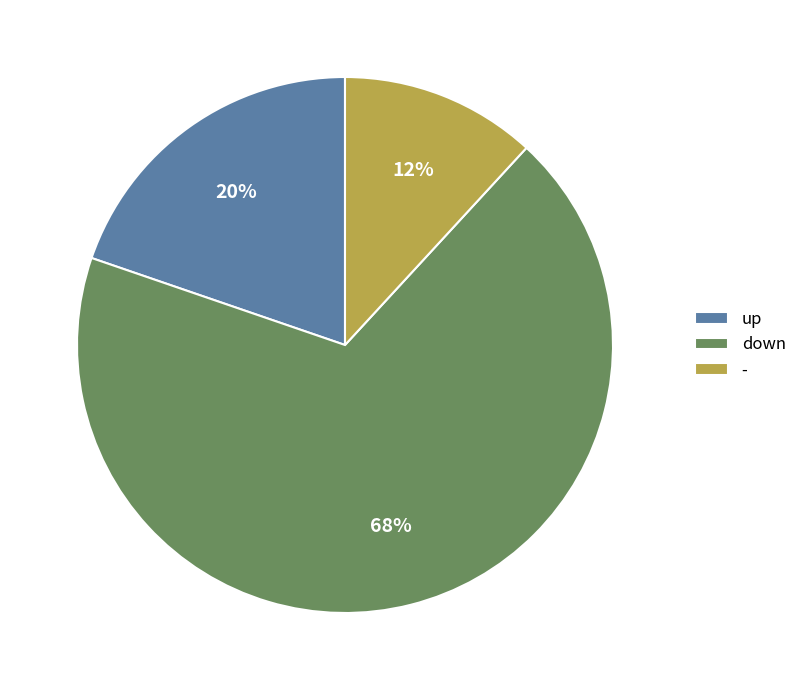

What percentage is the down slice, to the nearest percent?

68%